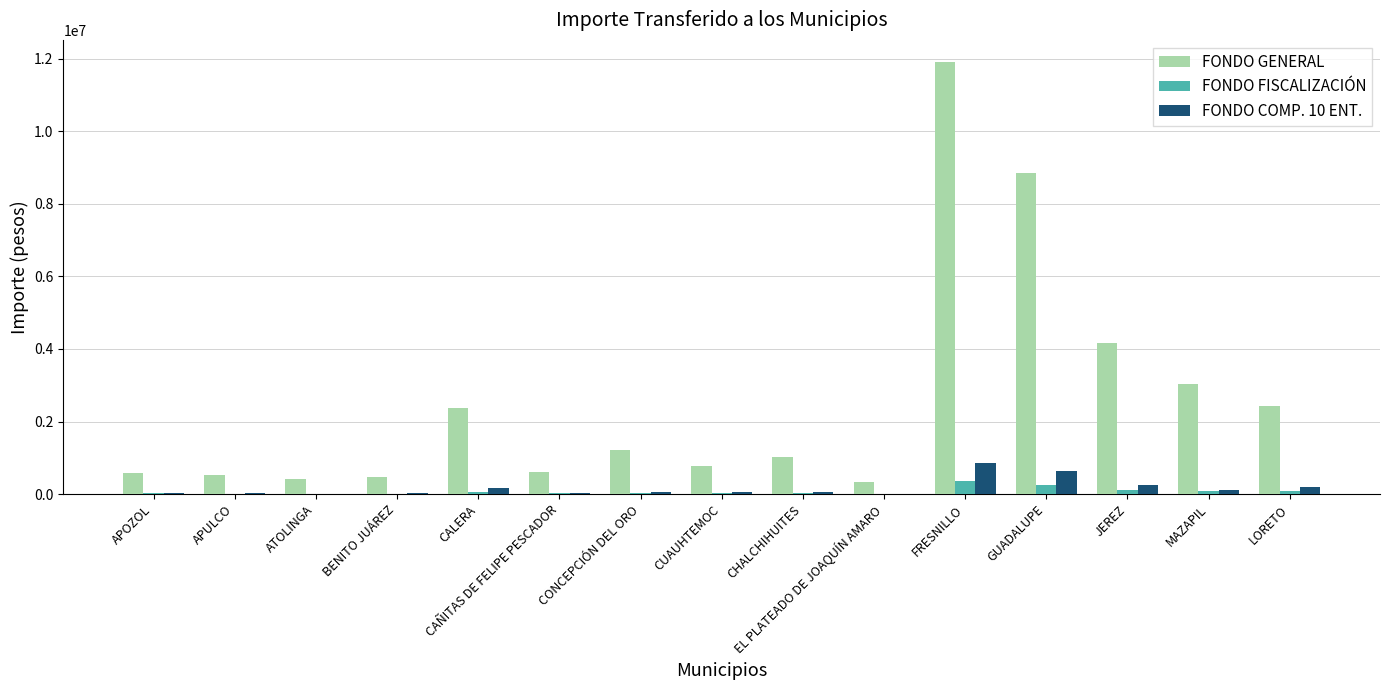

At which category is the sum across all series the highest?

FRESNILLO